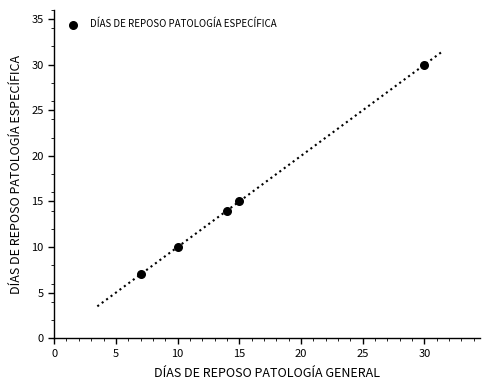

What Y value in the scatter plot is closest to 18?

15